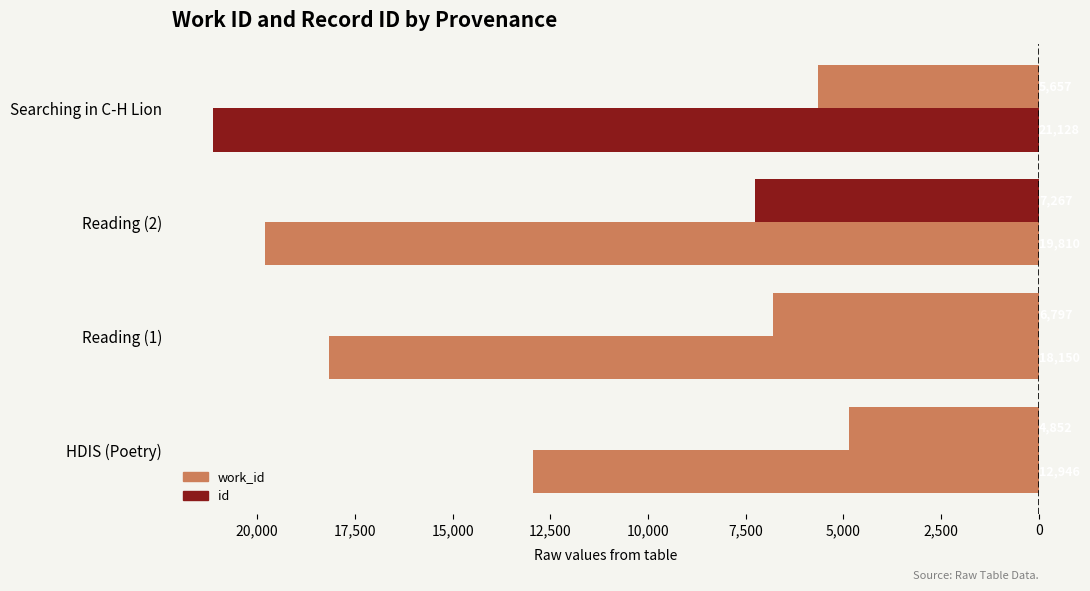

List the series in order of their overall mean, lowest first.

id, work_id